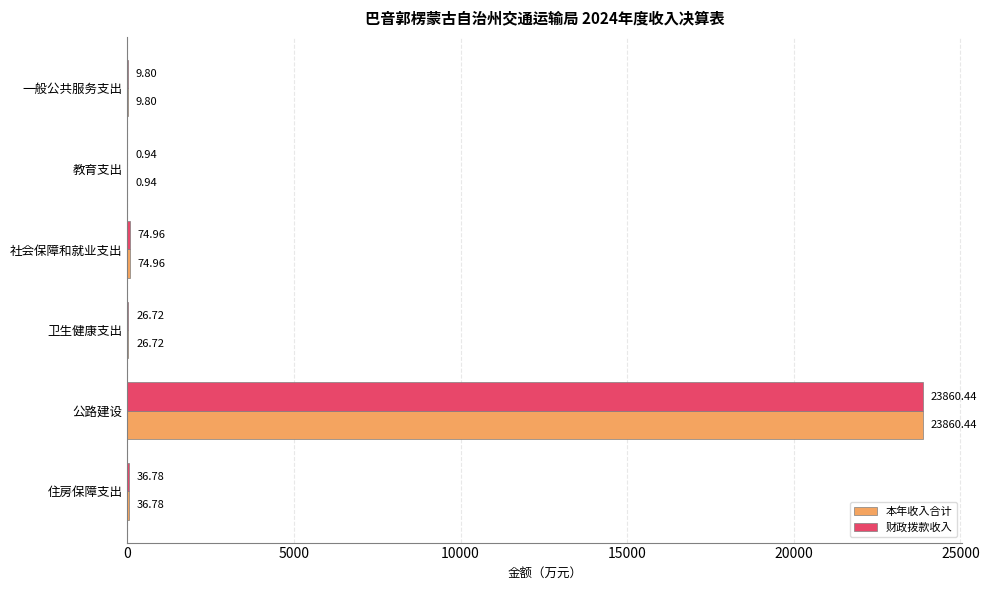

What is the total value across all series at 住房保障支出?

73.6